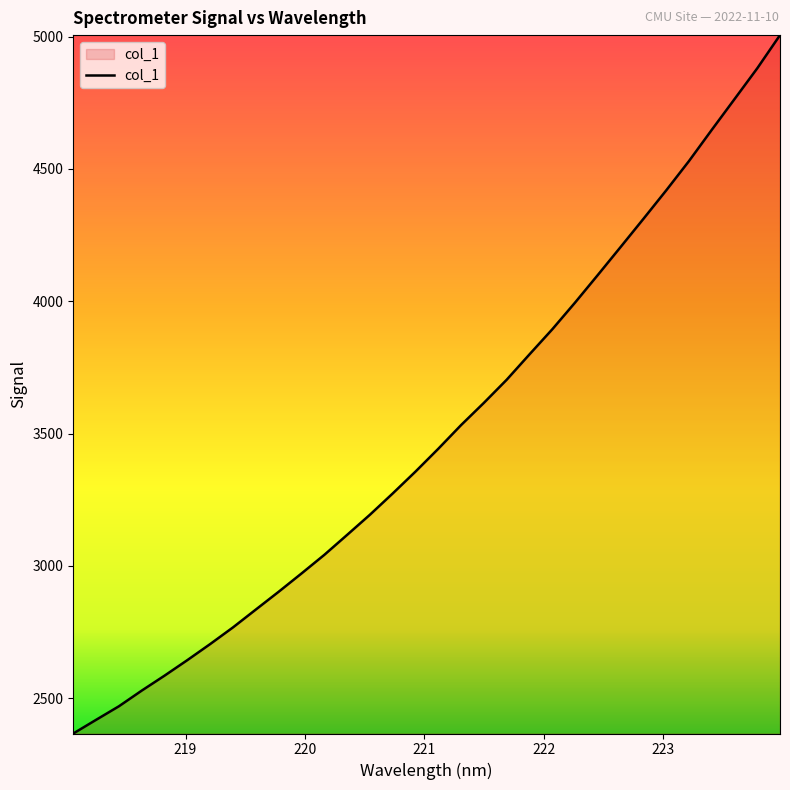

How many lines are shown in the chart?

1